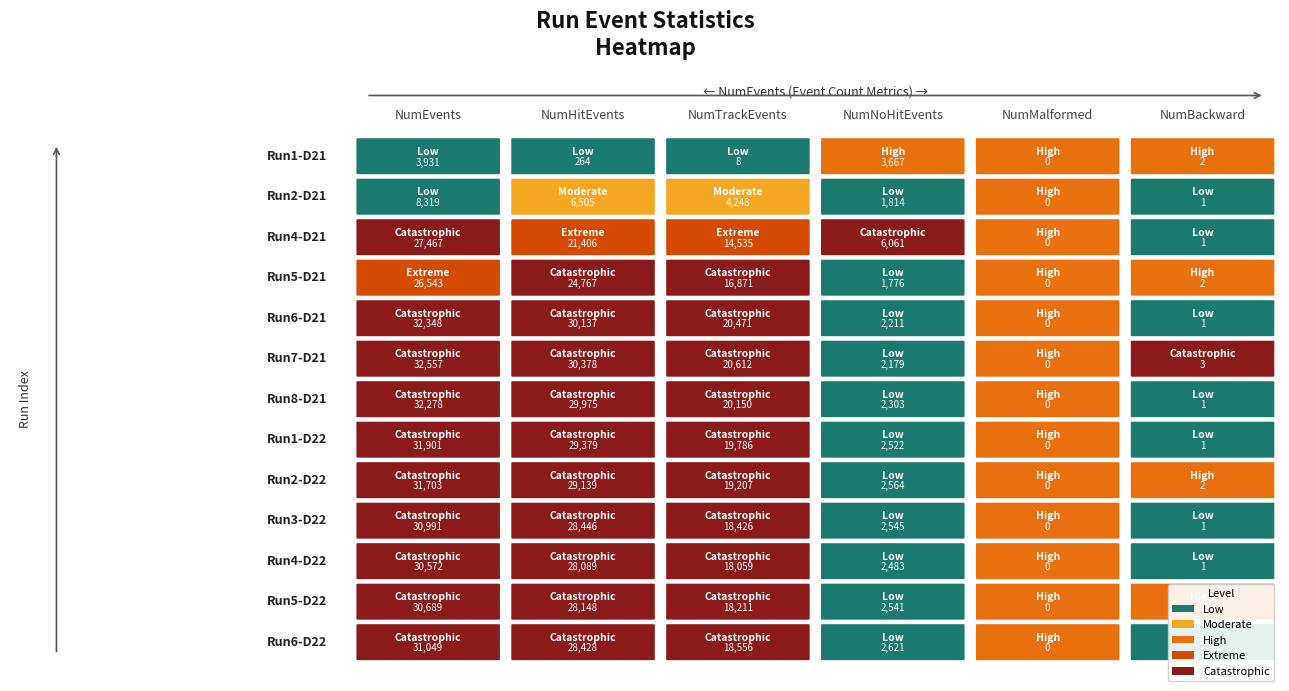

Is it true that Run 1 (Day21) equals 3931 at 0?

True